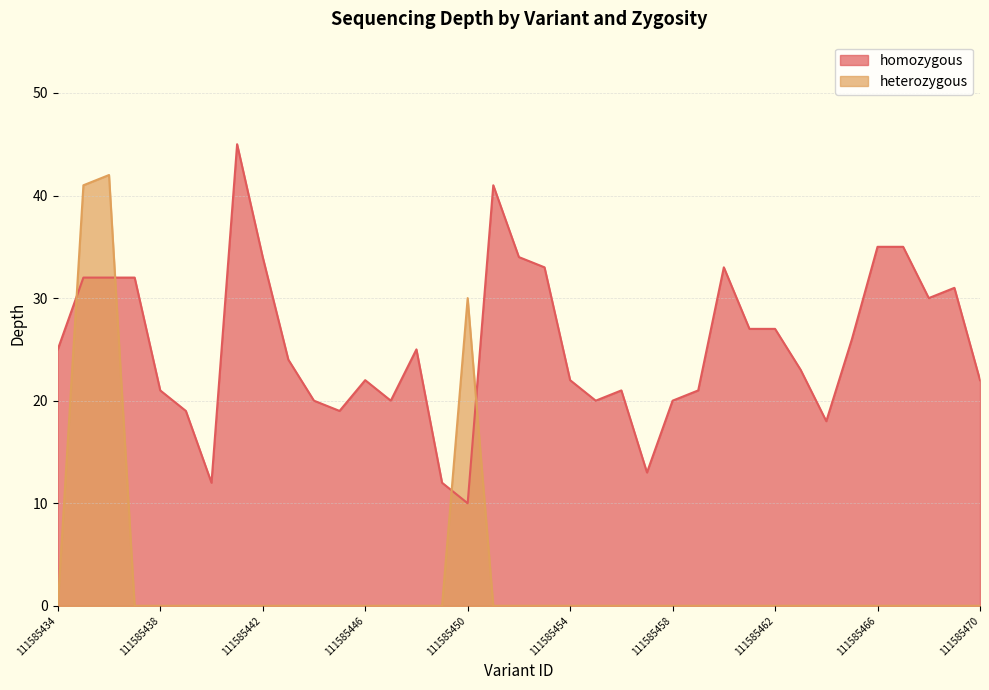

What is the difference between the second highest and minimum values in the heterozygous series?

41